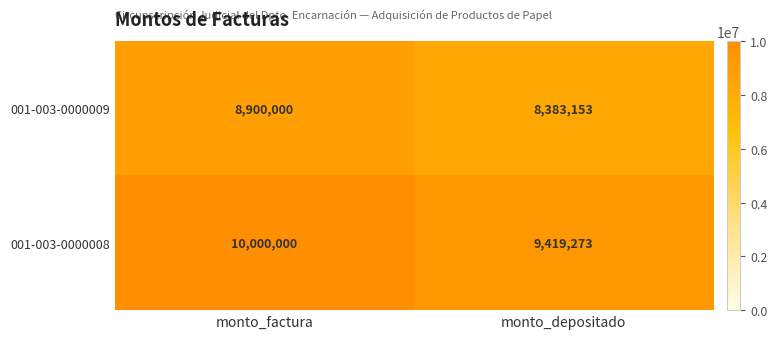

At how many categories does at least one series exceed 9413505?

2